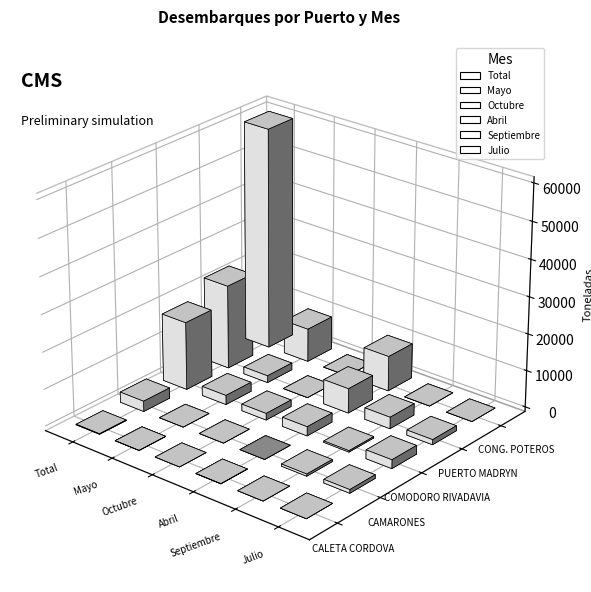

Are the bars grouped side by side (vs. stacked)?

Yes